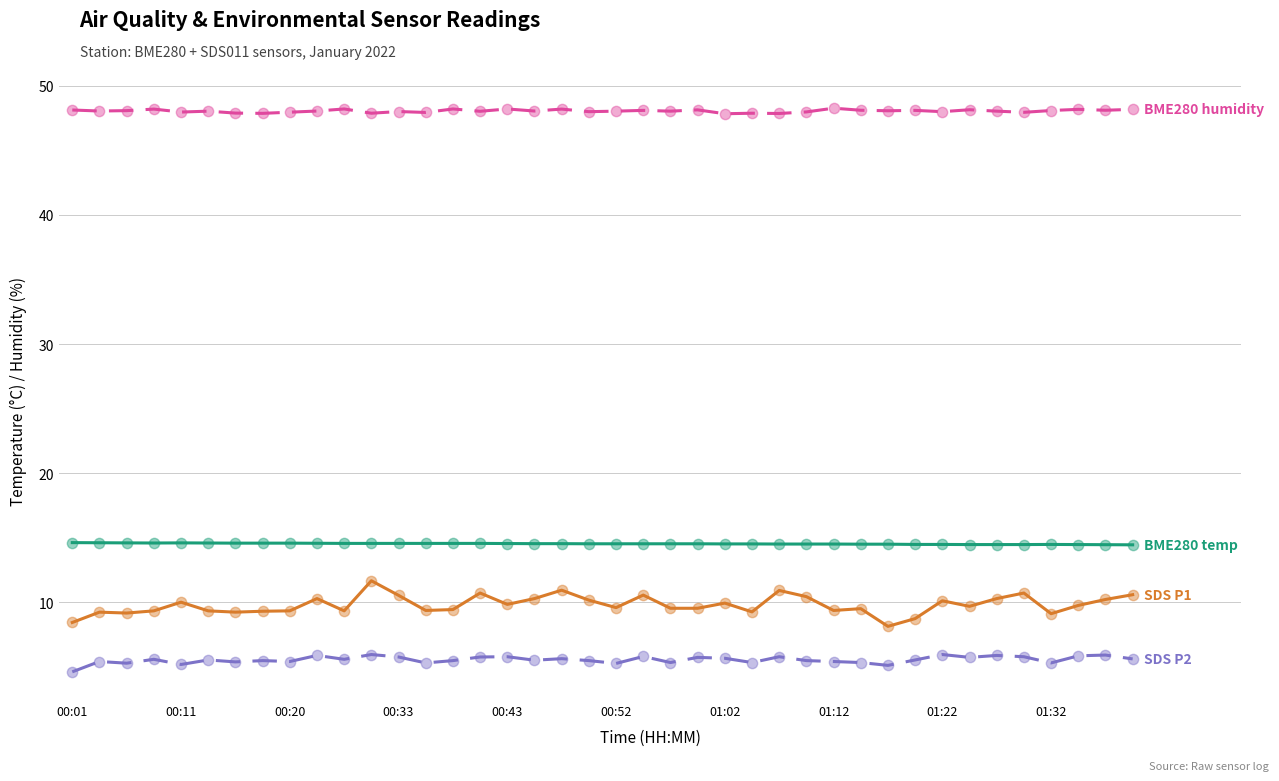

What is the minimum value shown in the chart?

4.6